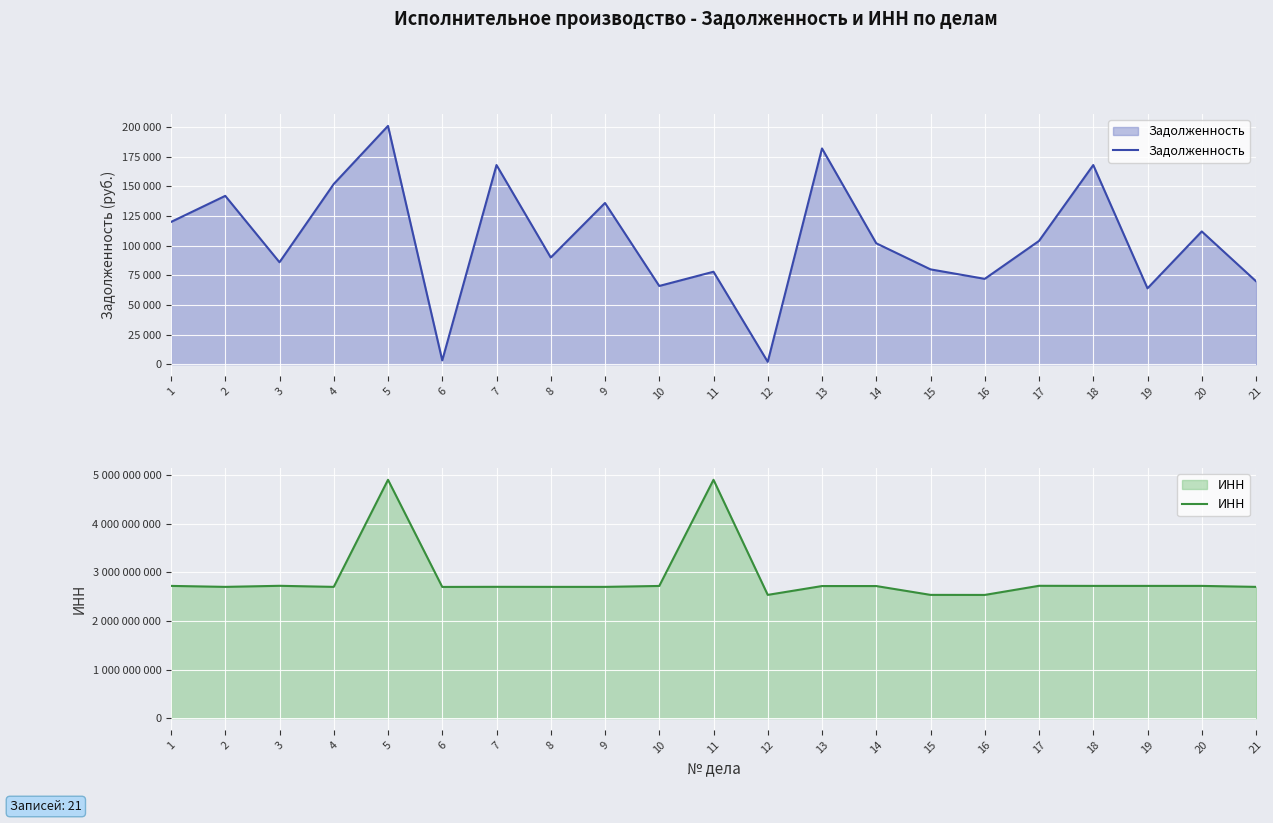

What is the approximate value of ИНН at 3, to the nearest 100?

2725067800